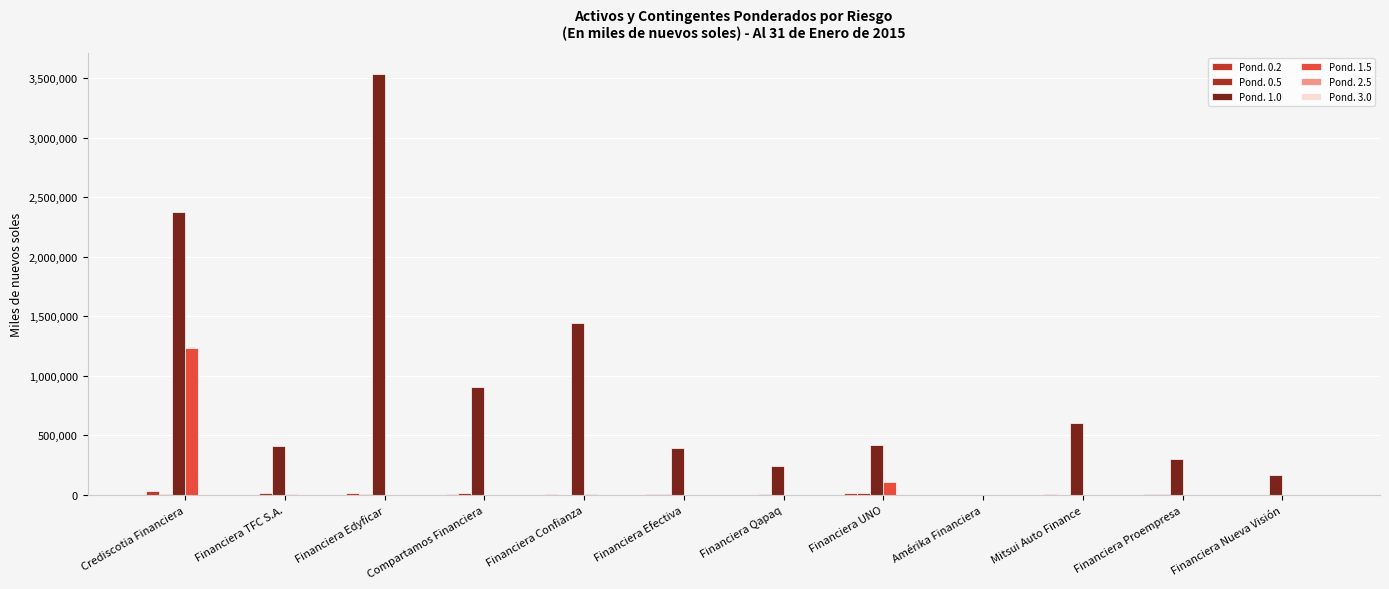

Reading right to left, transcribe all the data shown in this chart.

Pond. 0.2: 1273.1	8685.8	7055.9	1782.9	13302.4	3521.6	6763.8	12481.2	5524.0	18288.2	2810.5	34423.8
Pond. 0.5: 589.4	9530.0	25.9	0.0	16882.0	7638.3	4251.9	1165.8	14215.8	11712.8	20875.9	7484.1
Pond. 1.0: 168429.2	301704.2	601379.5	2253.9	416285.9	241648.0	395533.4	1440735.1	902855.4	3531657.1	409181.0	2375550.5
Pond. 1.5: 2300.6	1395.9	600.3	0.0	107117.8	0.0	0.0	7127.6	356.2	693.4	8623.1	1237608.9
Pond. 2.5: 0.0	0.0	1543.0	0.0	0.0	0.0	0.0	739.2	135.5	0.0	0.0	89.9
Pond. 3.0: 0.0	0.0	0.0	0.0	0.0	0.0	0.0	138.2	0.0	0.0	0.0	0.0